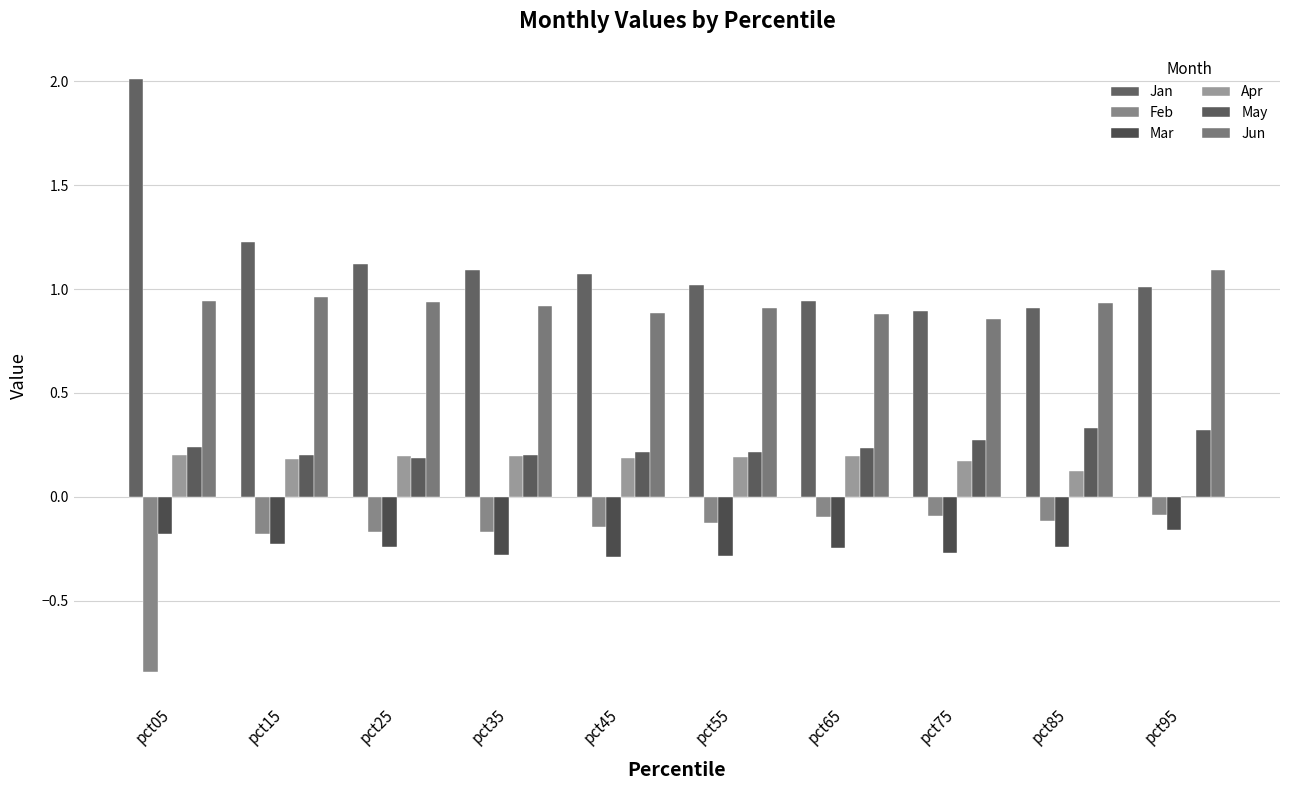

What is the value of the Mar bar at the 7th from the left?

-0.2